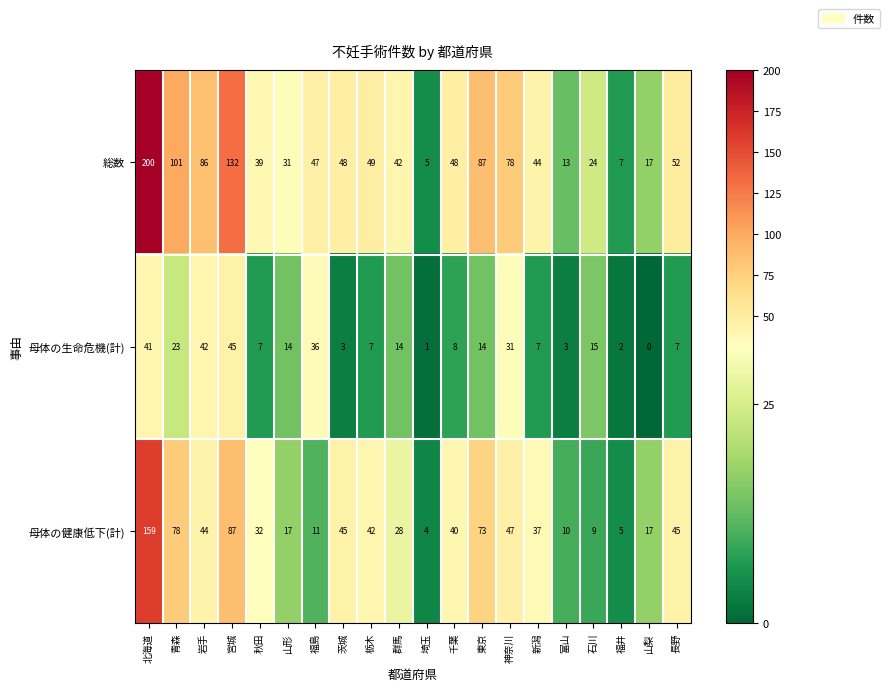

Which series changed the most between 埼玉 and 長野?

総数